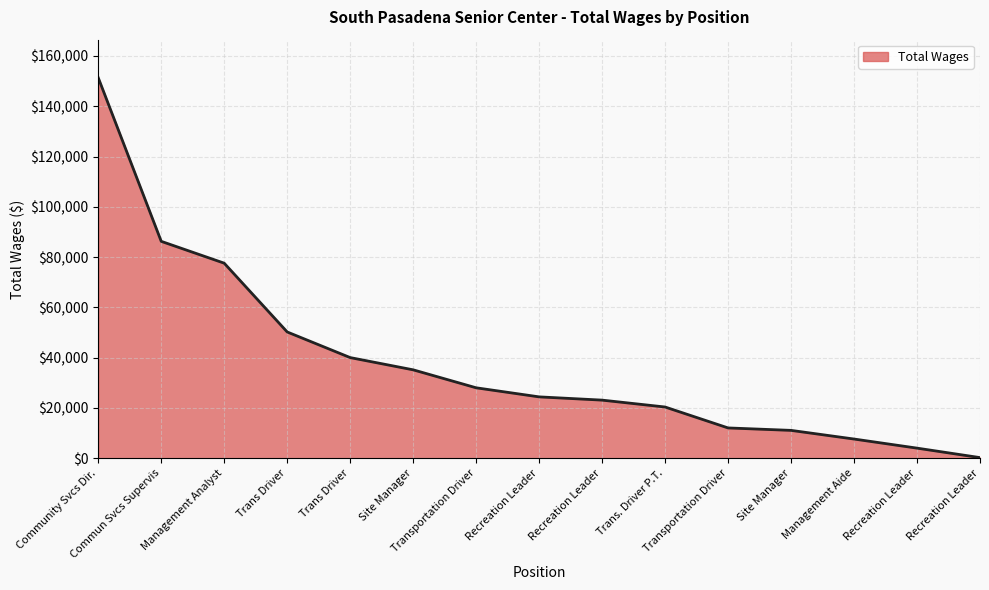

Does the chart display data point markers on the line(s)?

No